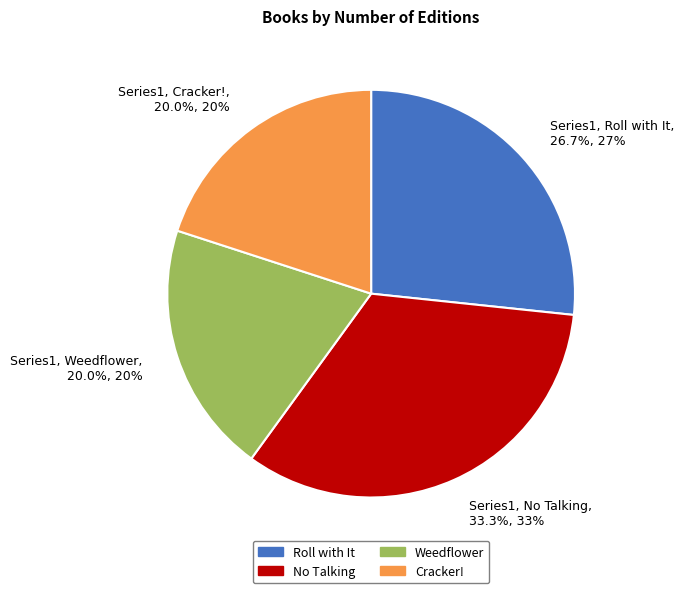

What percentage do Series1, No Talking, 33.3%, 33% and Series1, Roll with It, 26.7%, 27% together represent?

60.0%